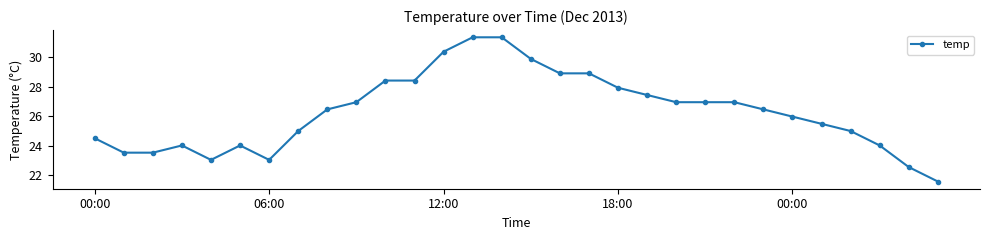

What is the minimum value shown in the chart?

21.6